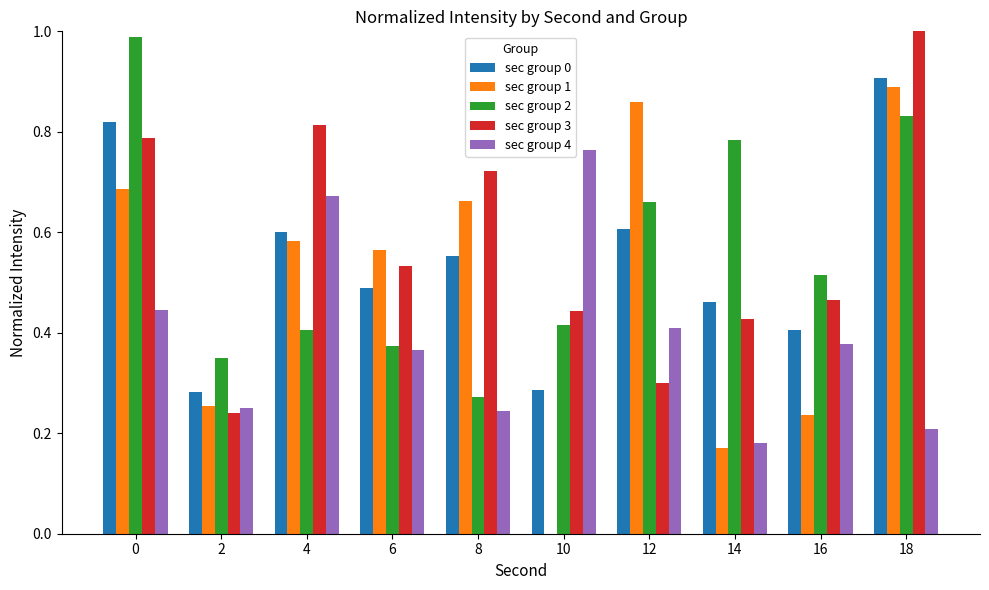

What is the sum of the sec group 1 values at 18 and 8?

1.6